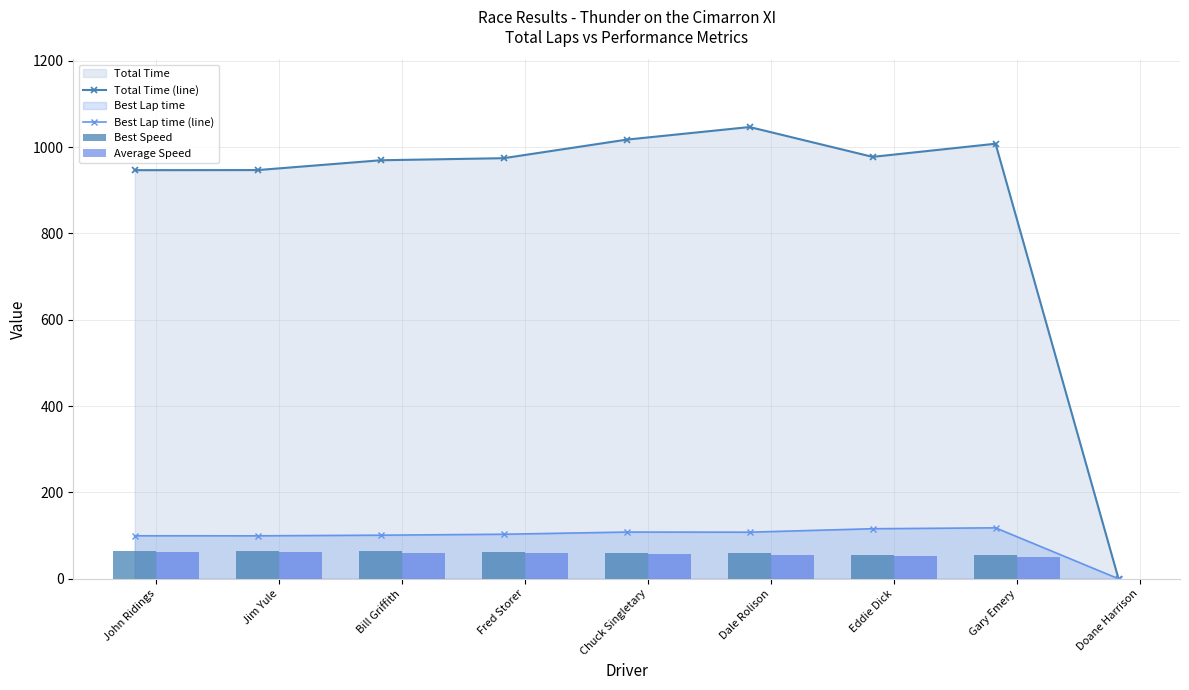

The value of Best Speed at Eddie Dick is 85.6. True or false?

False